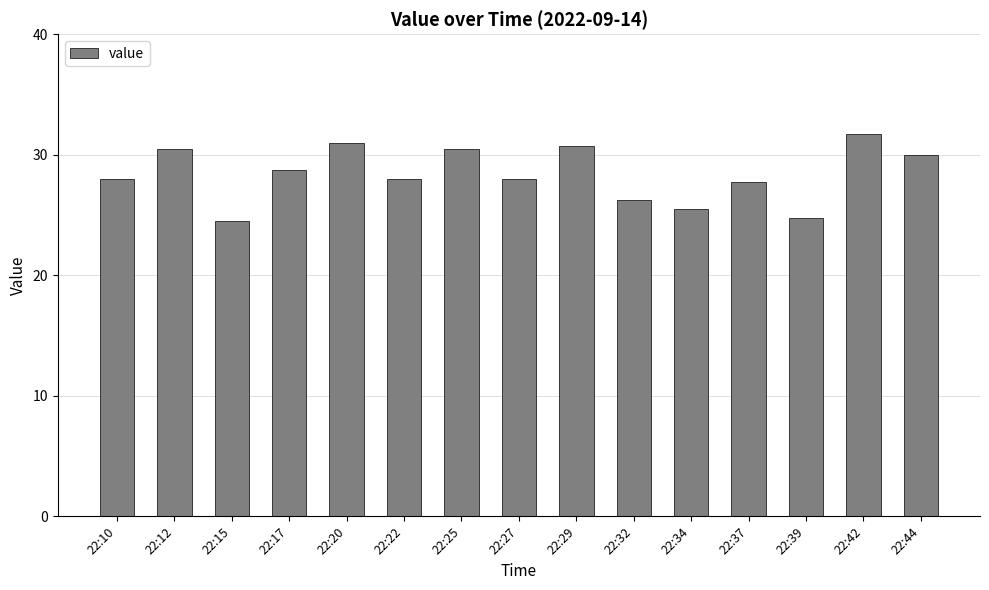

The value at 22:25 is 53.6. True or false?

False